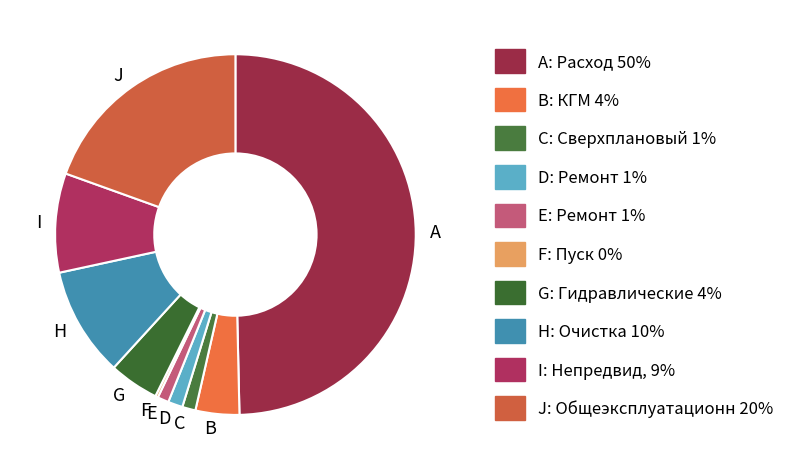

Does E account for over 50% of the chart?

No